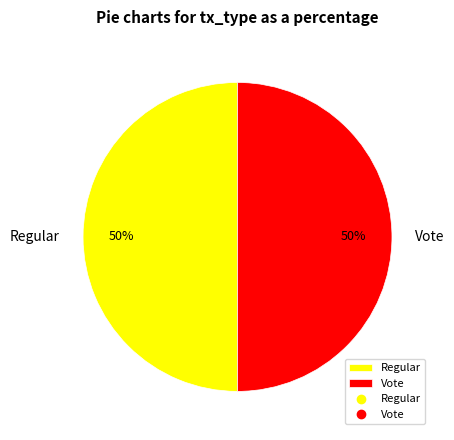

To the nearest percent, what percentage of the pie is Regular?

50%